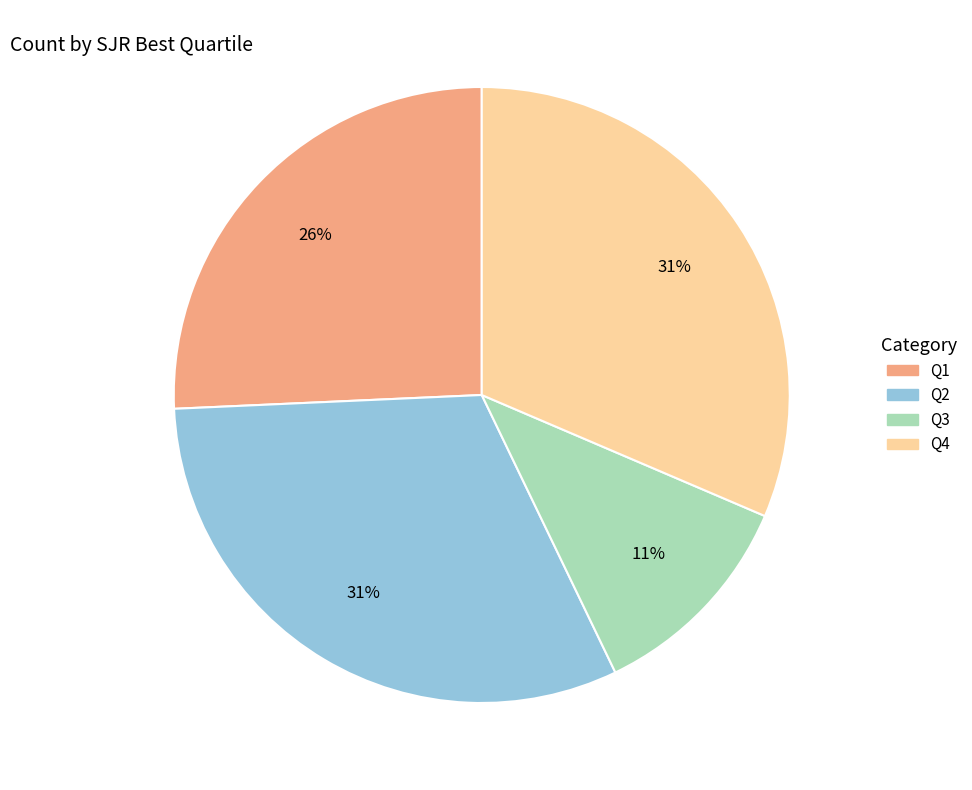

Is Q2 the majority of the pie?

No